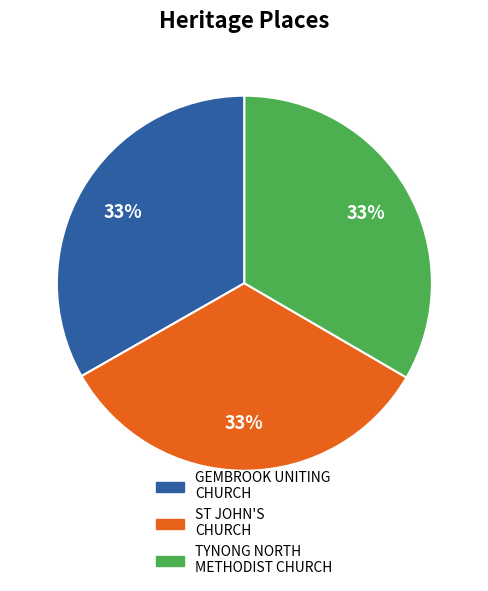

Is there a majority slice in this chart?

No